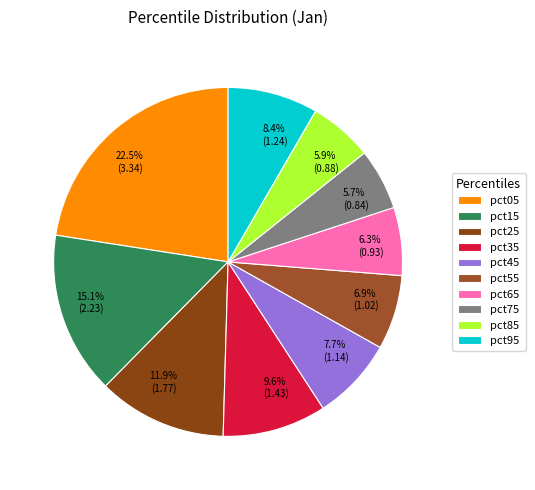

Rank the categories by value from highest to lowest.

pct05, pct15, pct25, pct35, pct95, pct45, pct55, pct65, pct85, pct75